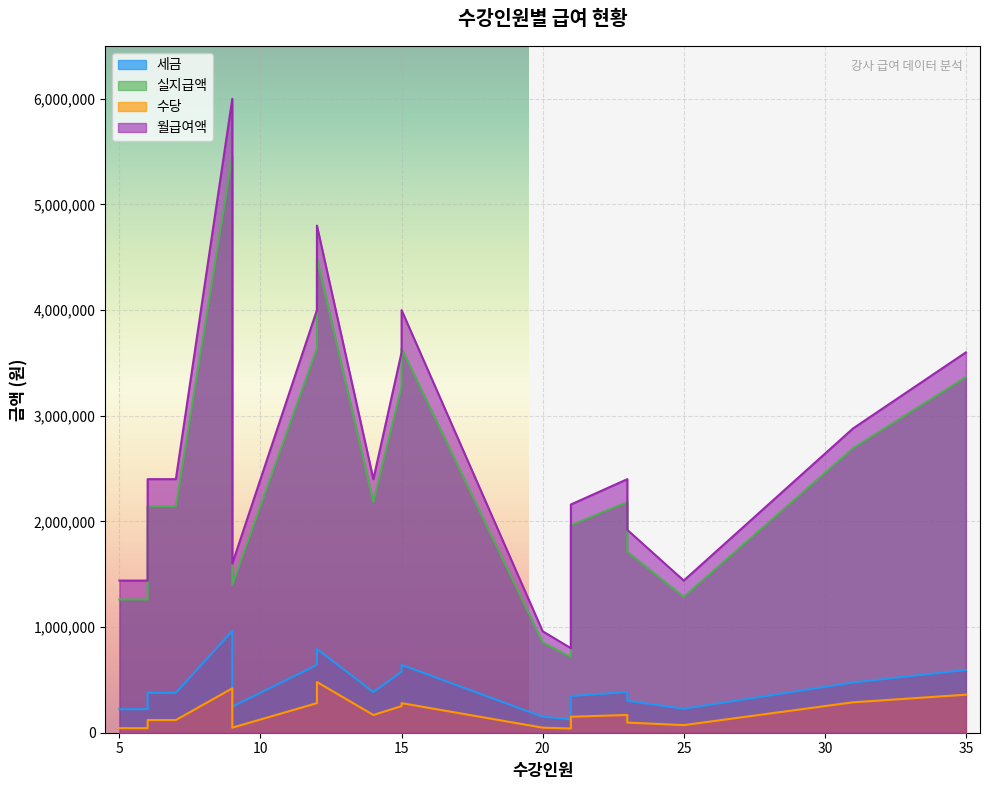

The value of 월급여액 at 15 is 4000000. True or false?

True